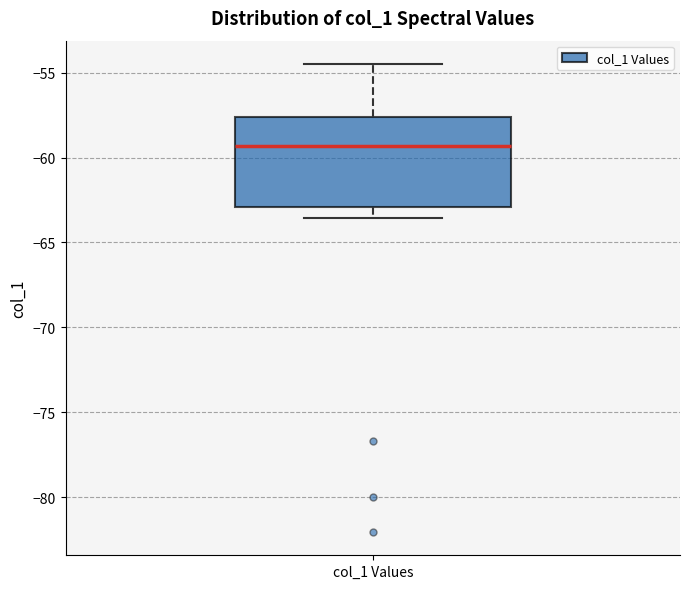

Transcribe this box plot: give where the median line is, the range the box spans, and where the two whiskers end, as read against the y-axis. The values are not printed on the chart, so give them approximately, as read against the axis.

median -59.5, box -63.0 to -57.5, whiskers -63.5 to -54.5